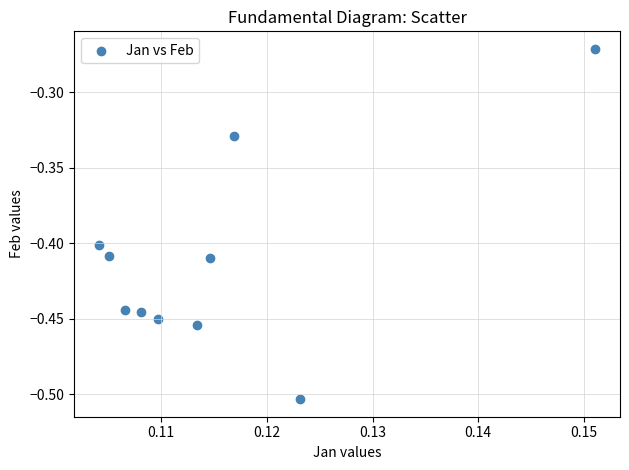

How many data points are displayed?

10